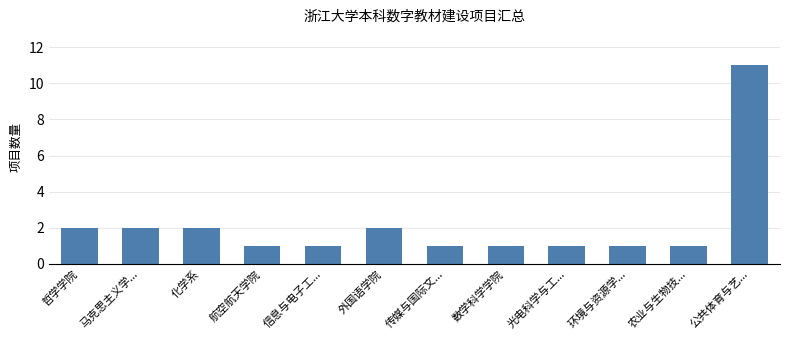

What is the sum of the values at 农业与生物技... and 外国语学院?

3